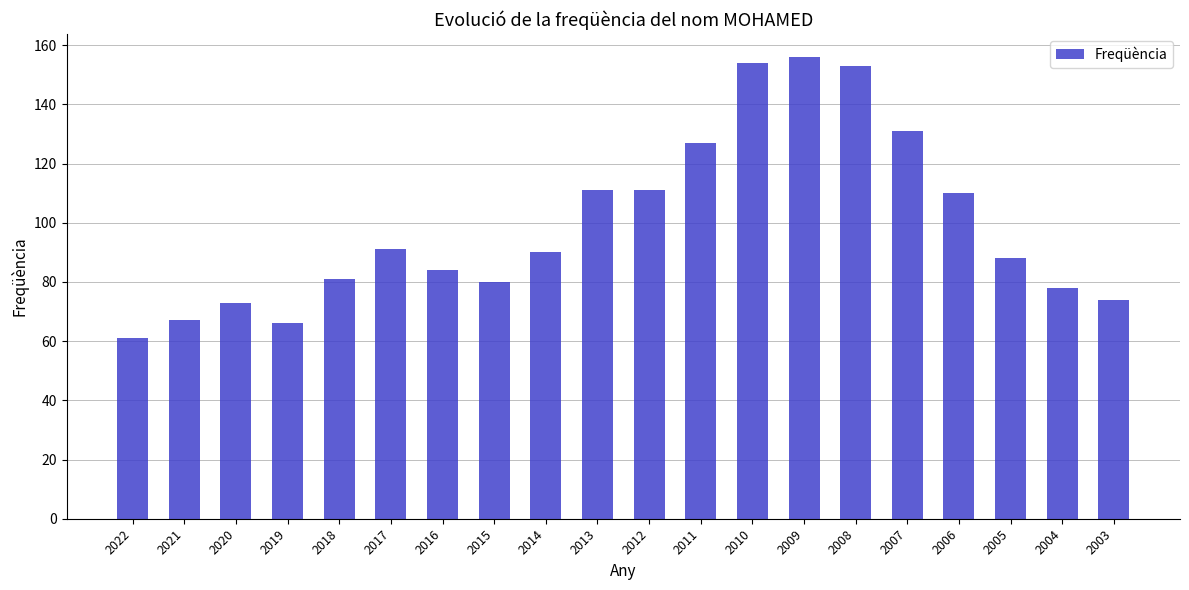

Are the bars horizontal?

No